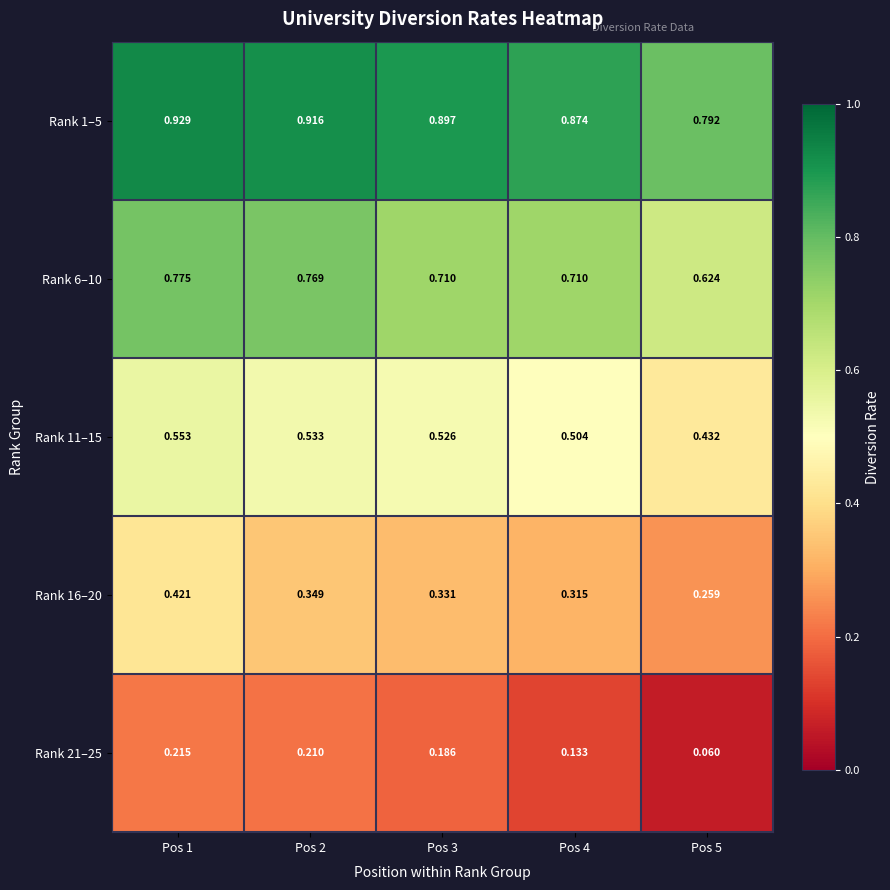

Is the value of Rank 16–20 at Pos 5 greater than the value of Rank 21–25 at Pos 1?

Yes